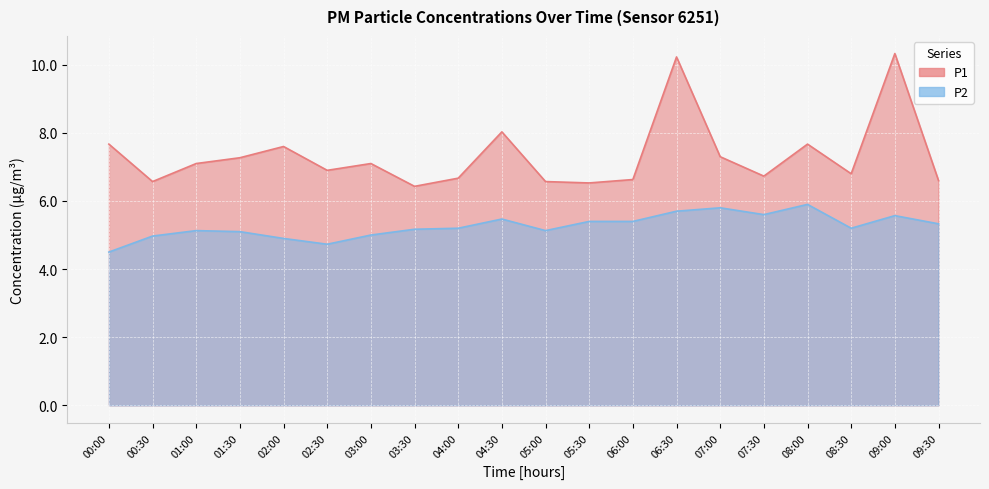

At which category does P1 reach its first local peak?

02:00